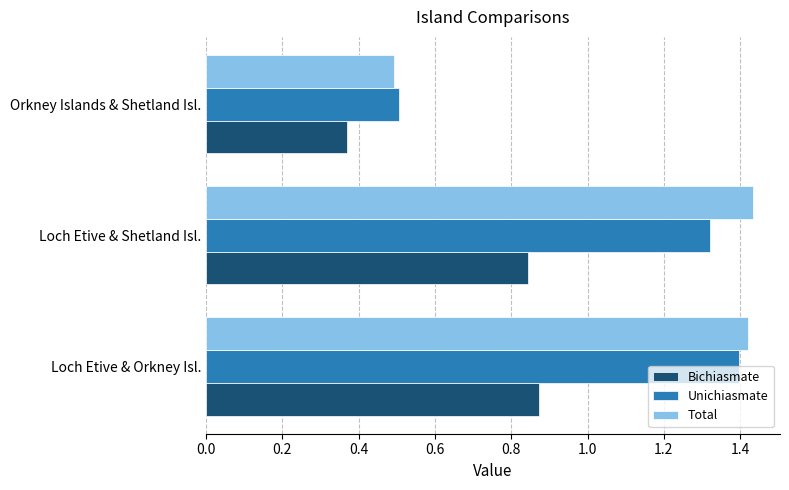

Which series has the largest total across all categories?

Total